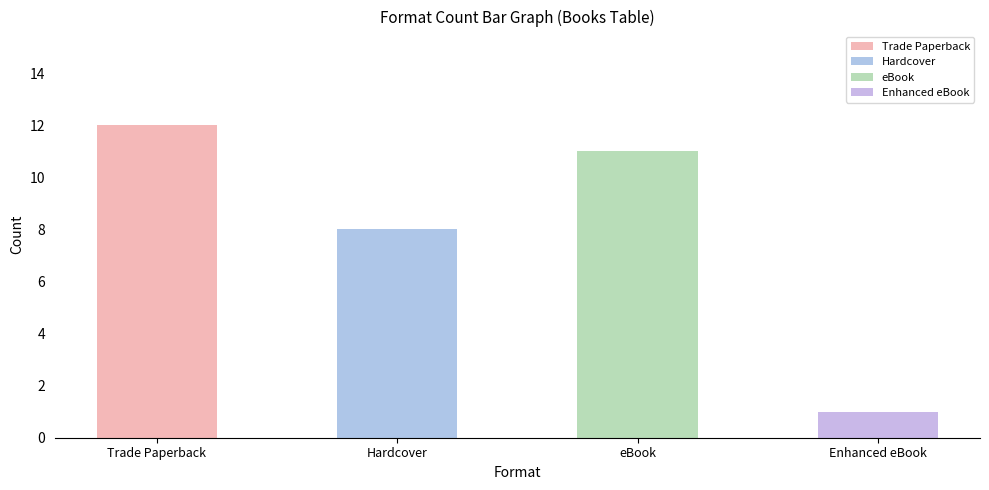

What is the maximum value shown in the chart?

12